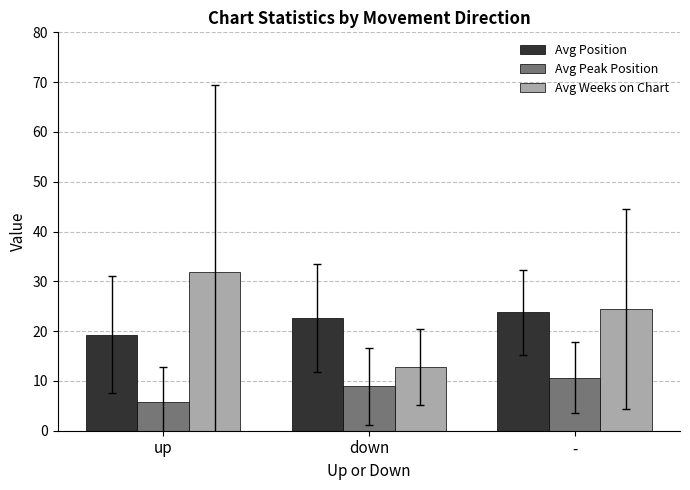

What is the maximum value for Avg Position?

23.8